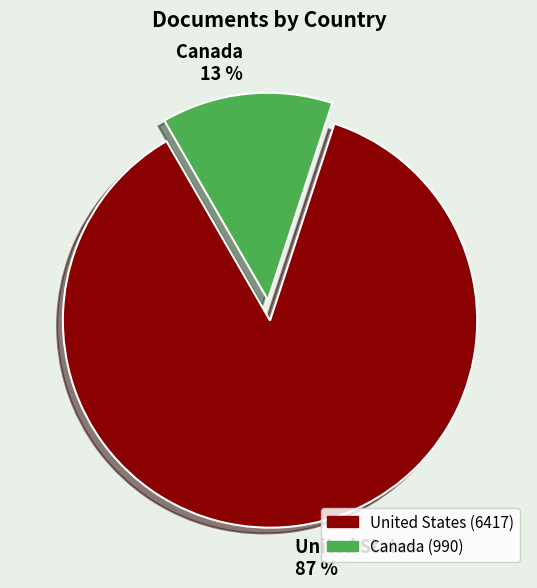

Is it true that United States is 87% of the pie?

True